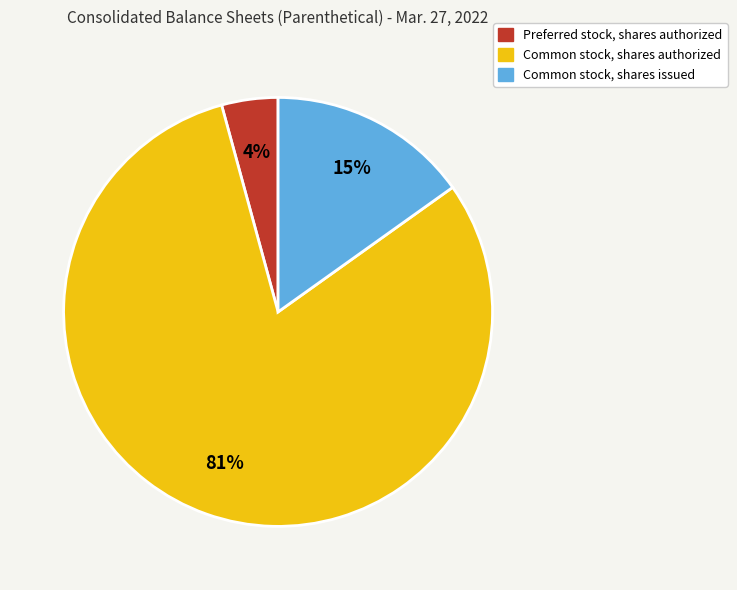

To the nearest percent, what is the average slice percentage?

33%